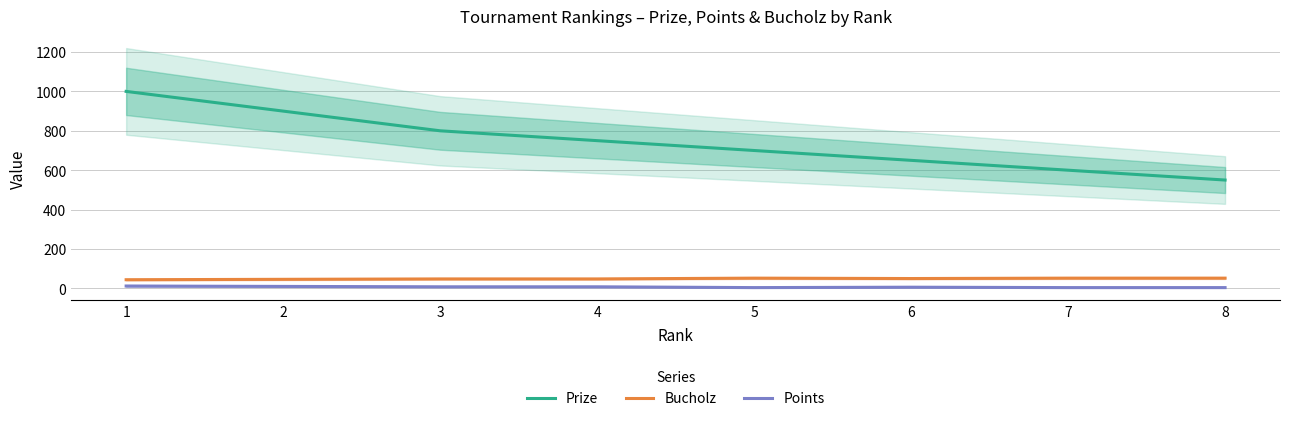

What is the value of the Bucholz point at the 2nd from the left?

46